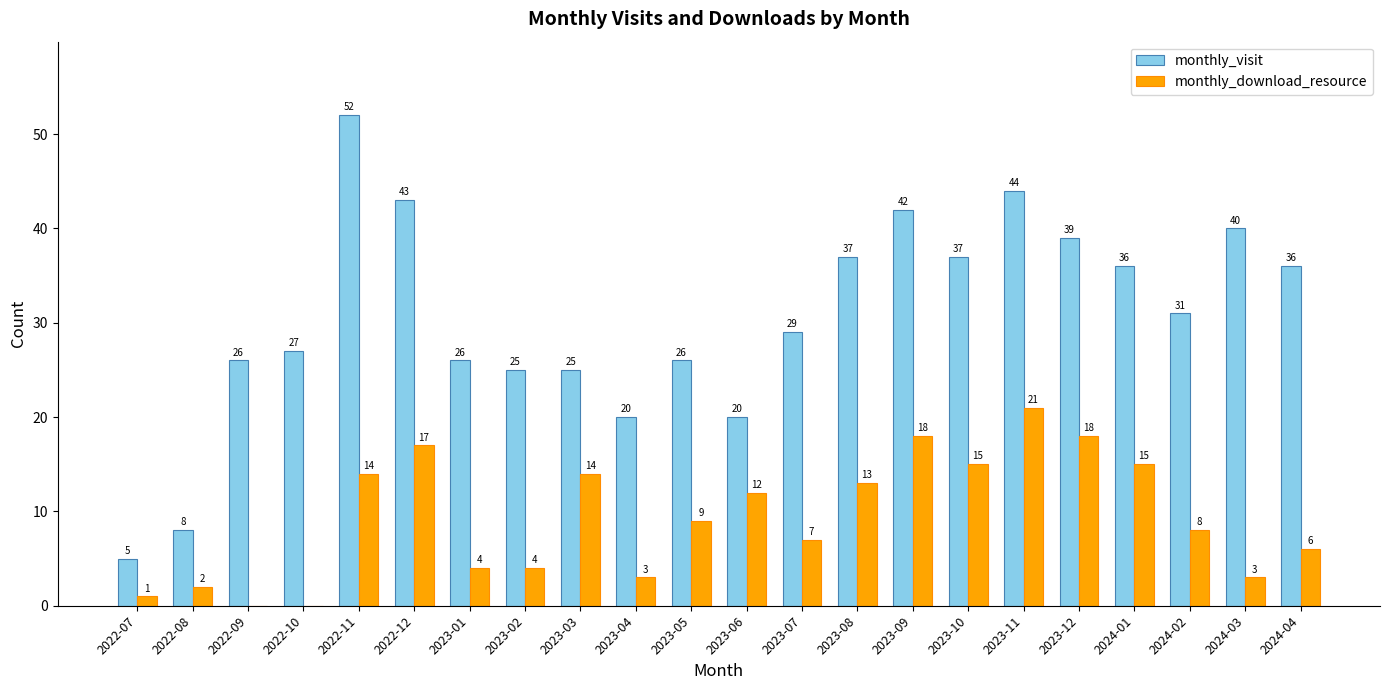

What is the total value across all series at 2024-03?

43